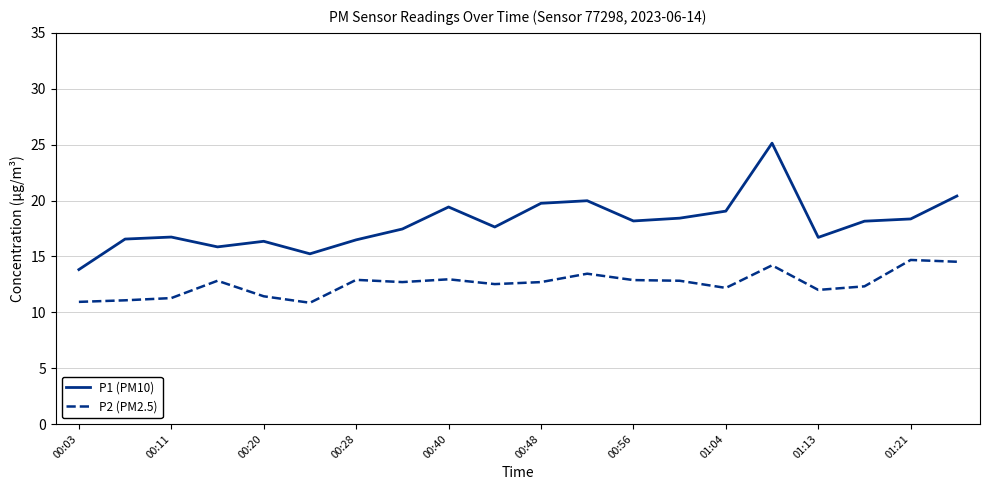

True or false: P1 (PM10) and P2 (PM2.5) intersect in this chart.

False